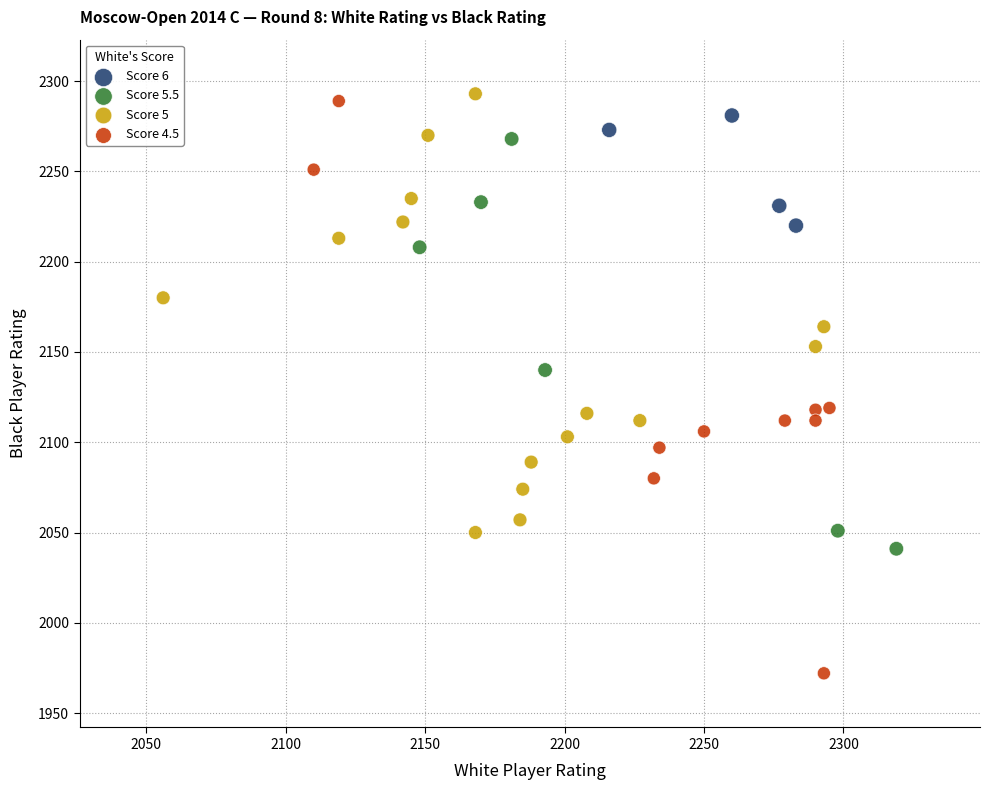

Which series reaches the minimum Y coordinate?

Score 4.5